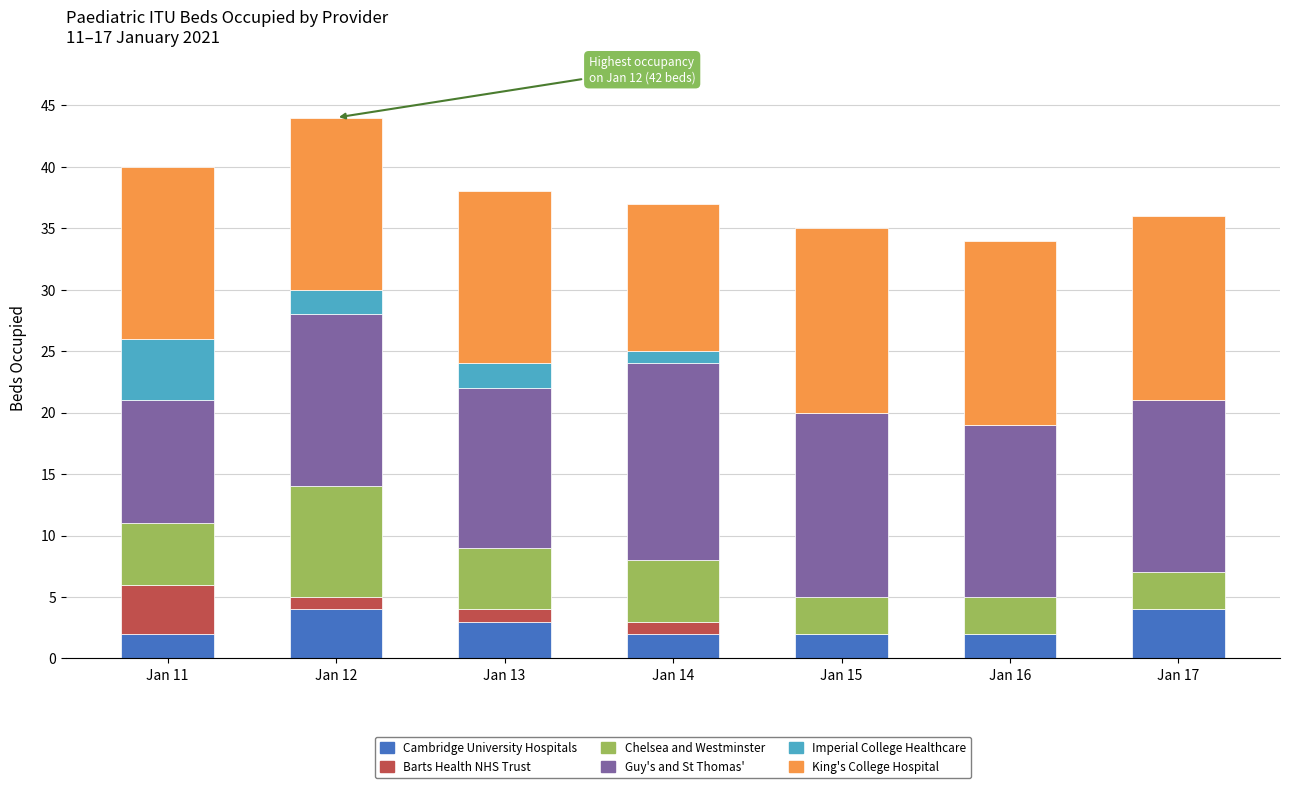

Is it true that Cambridge University Hospitals equals 4 at Jan 12?

True